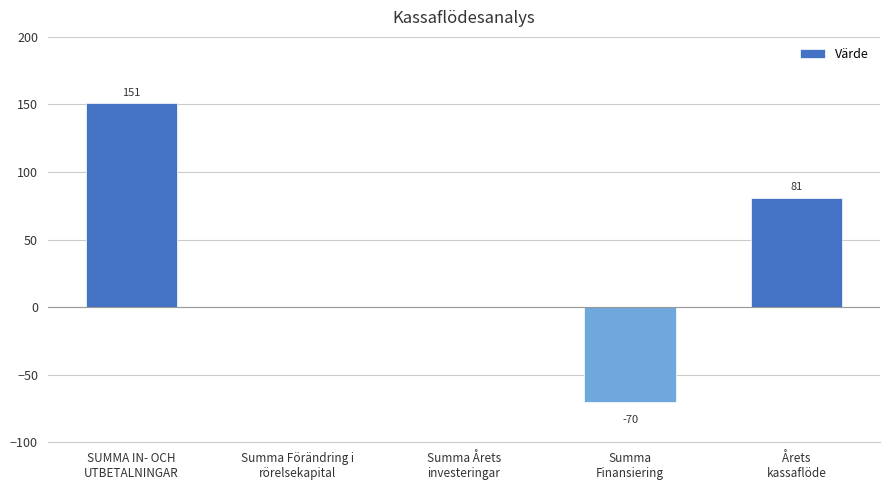

What is the sum of all values?

162